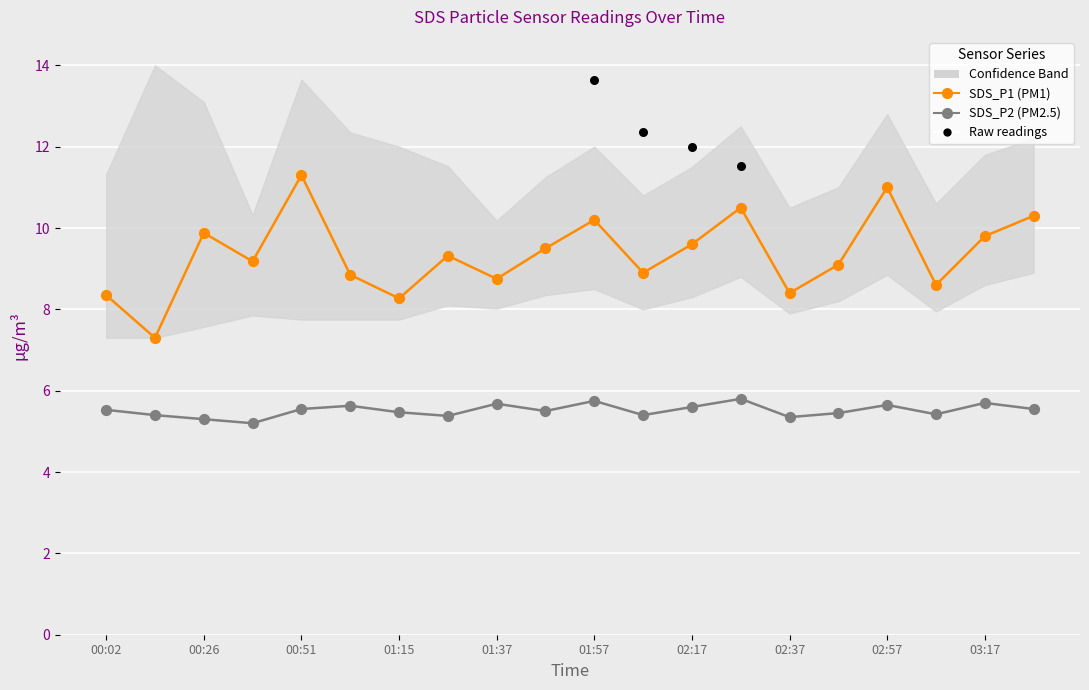

What is the total value across all series at 03:17?

15.5